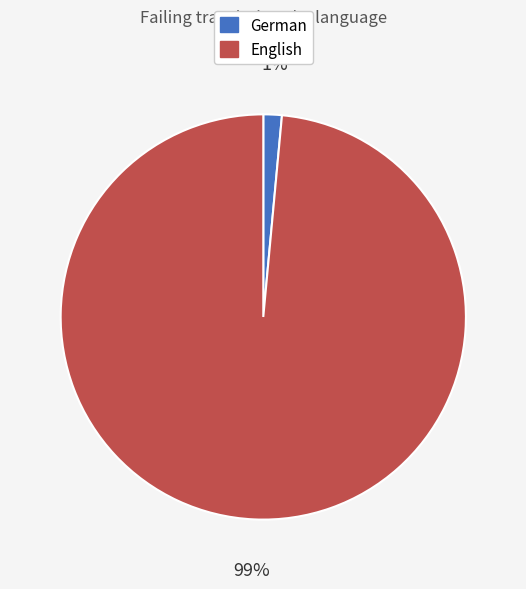

Rank the categories by value from highest to lowest.

English, German